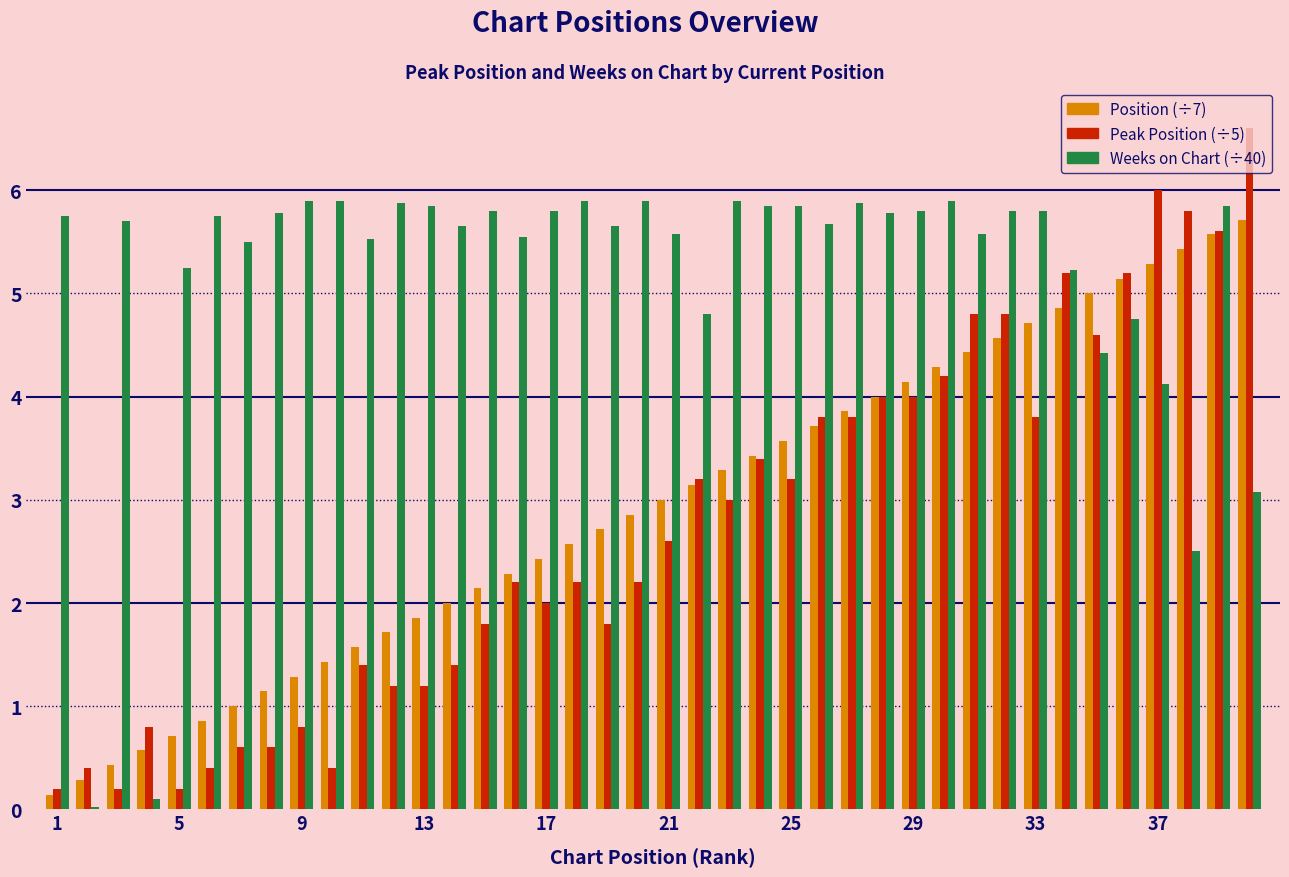

What is the greatest value displayed?

6.6